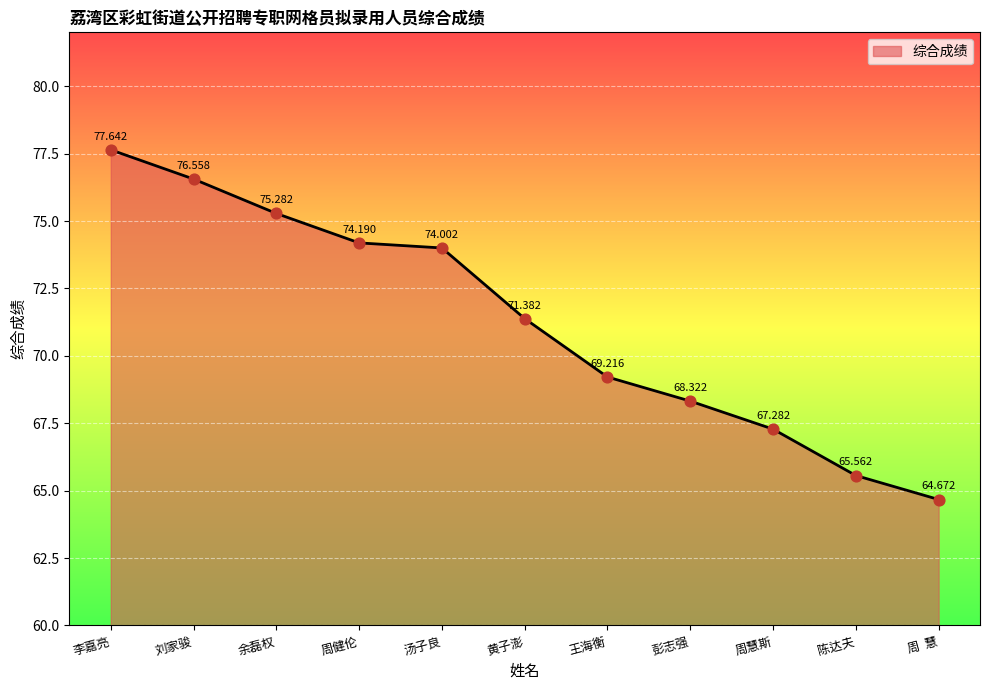

Between 周健伦 and 周  慧, which is larger?

周健伦